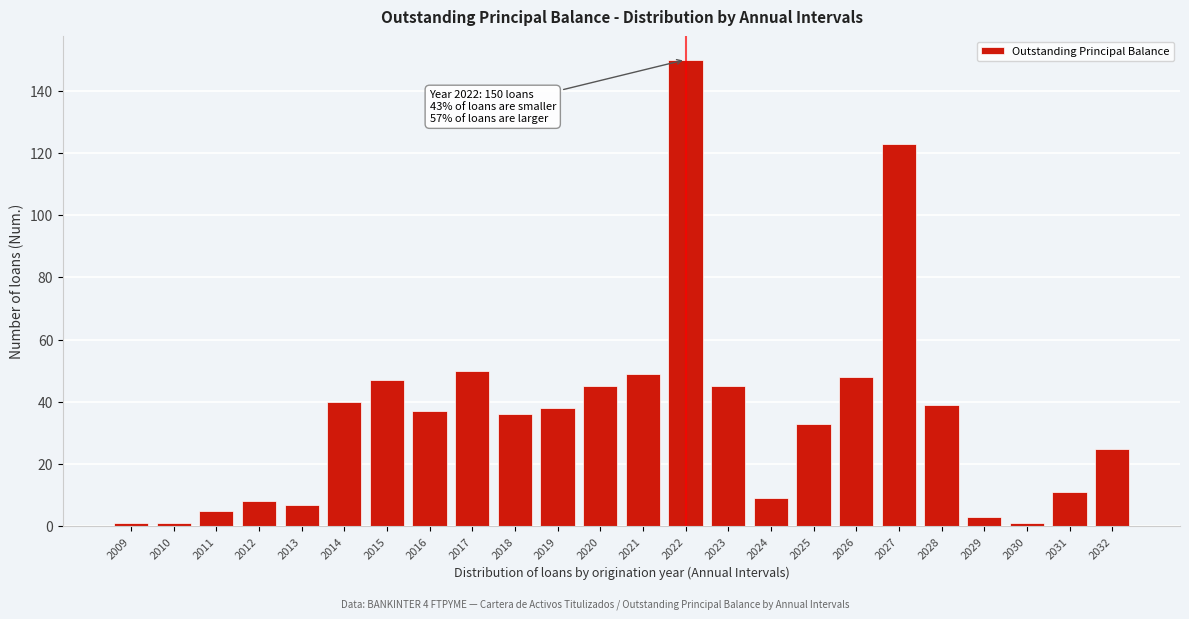

Reading left to right, what are all the values shown in this chart?

2009=1	2010=1	2011=5	2012=8	2013=7	2014=40	2015=47	2016=37	2017=50	2018=36	2019=38	2020=45	2021=49	2022=150	2023=45	2024=9	2025=33	2026=48	2027=123	2028=39	2029=3	2030=1	2031=11	2032=25